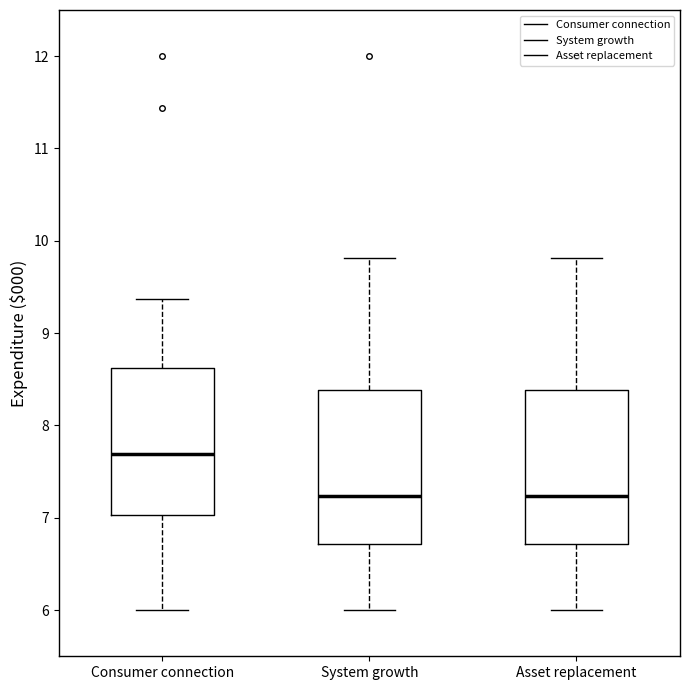

Reading left to right, transcribe this box plot: for each box, give where its median line is, the range the box spans, and where its two whiskers end, as read against the y-axis. The values are not printed on the chart, so give them approximately, as read against the axis.

Consumer connection: median 7.7, box 7.0 to 8.6, whiskers 6.0 to 9.4
System growth: median 7.2, box 6.7 to 8.4, whiskers 6.0 to 9.8
Asset replacement: median 7.2, box 6.7 to 8.4, whiskers 6.0 to 9.8